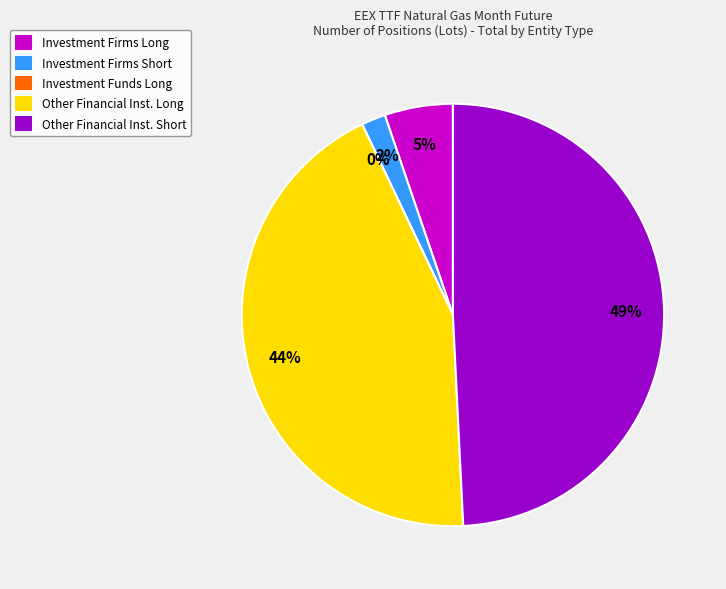

Combined, do Investment Firms / Credit Institutions Long and Investment Funds Long account for over 50%?

No